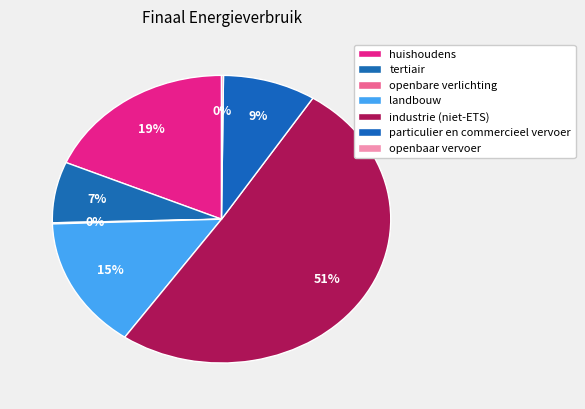

How many slices are in this pie chart?

7